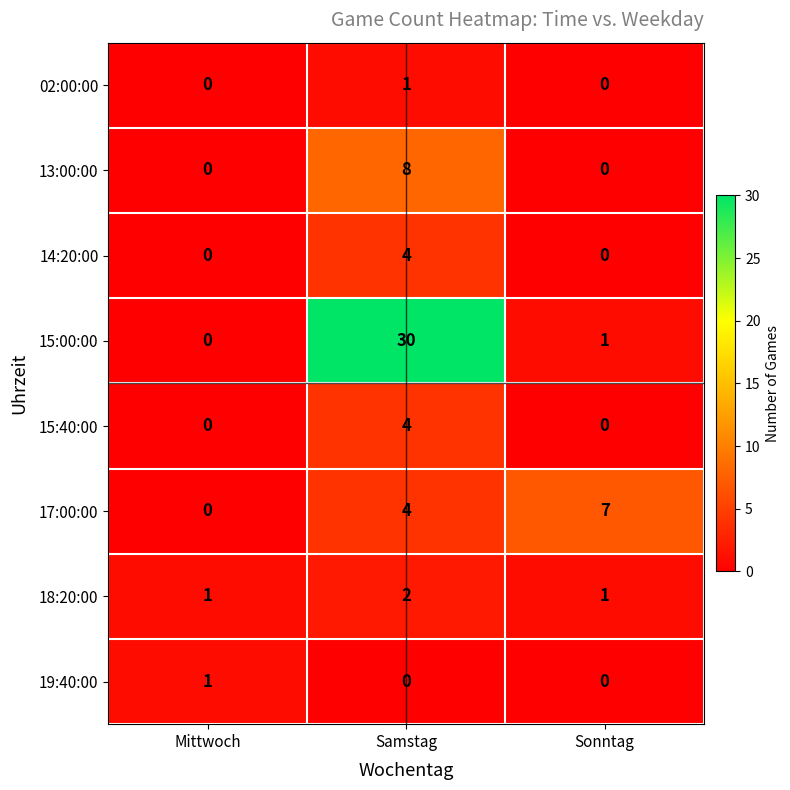

True or false: 13:00:00 has a value of 8 at Samstag.

True